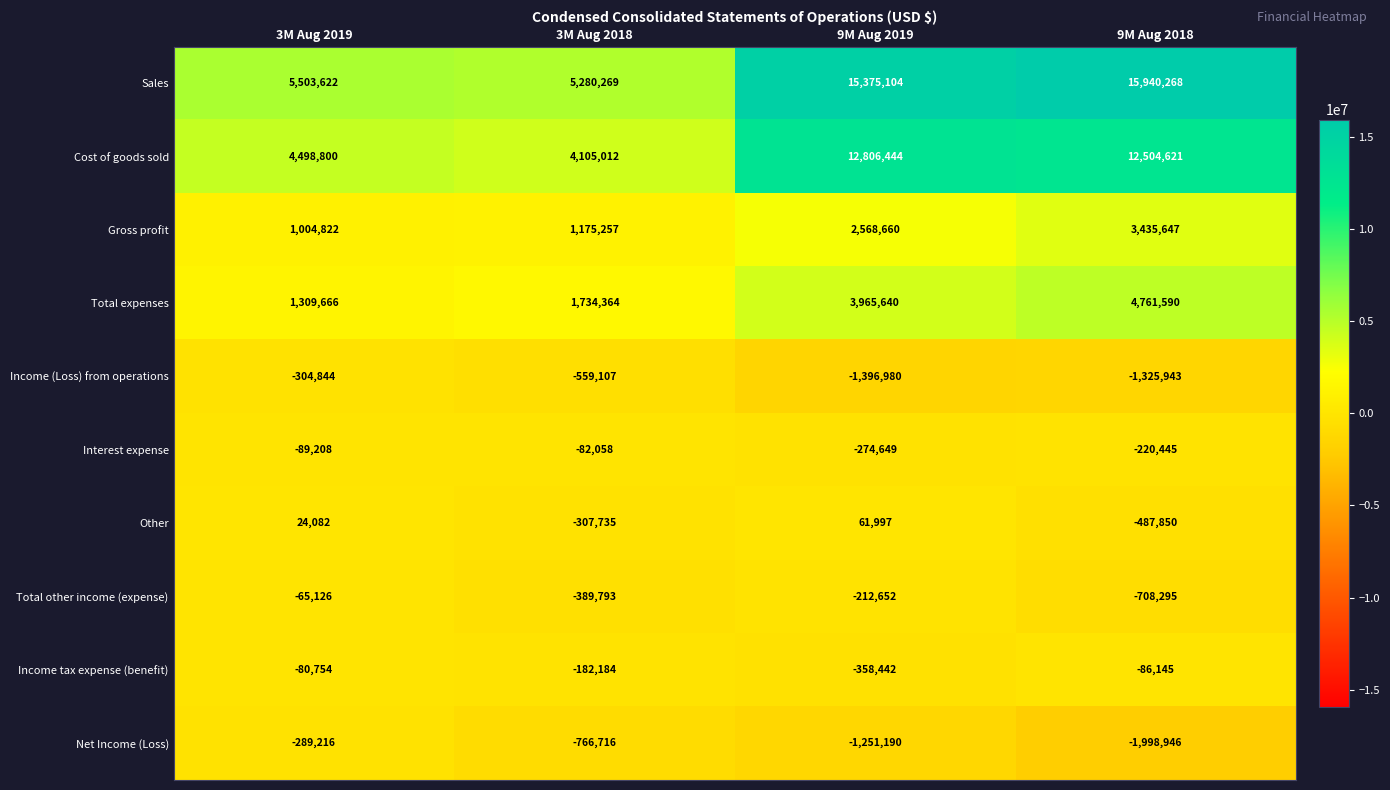

How many values in Other are above zero?

2